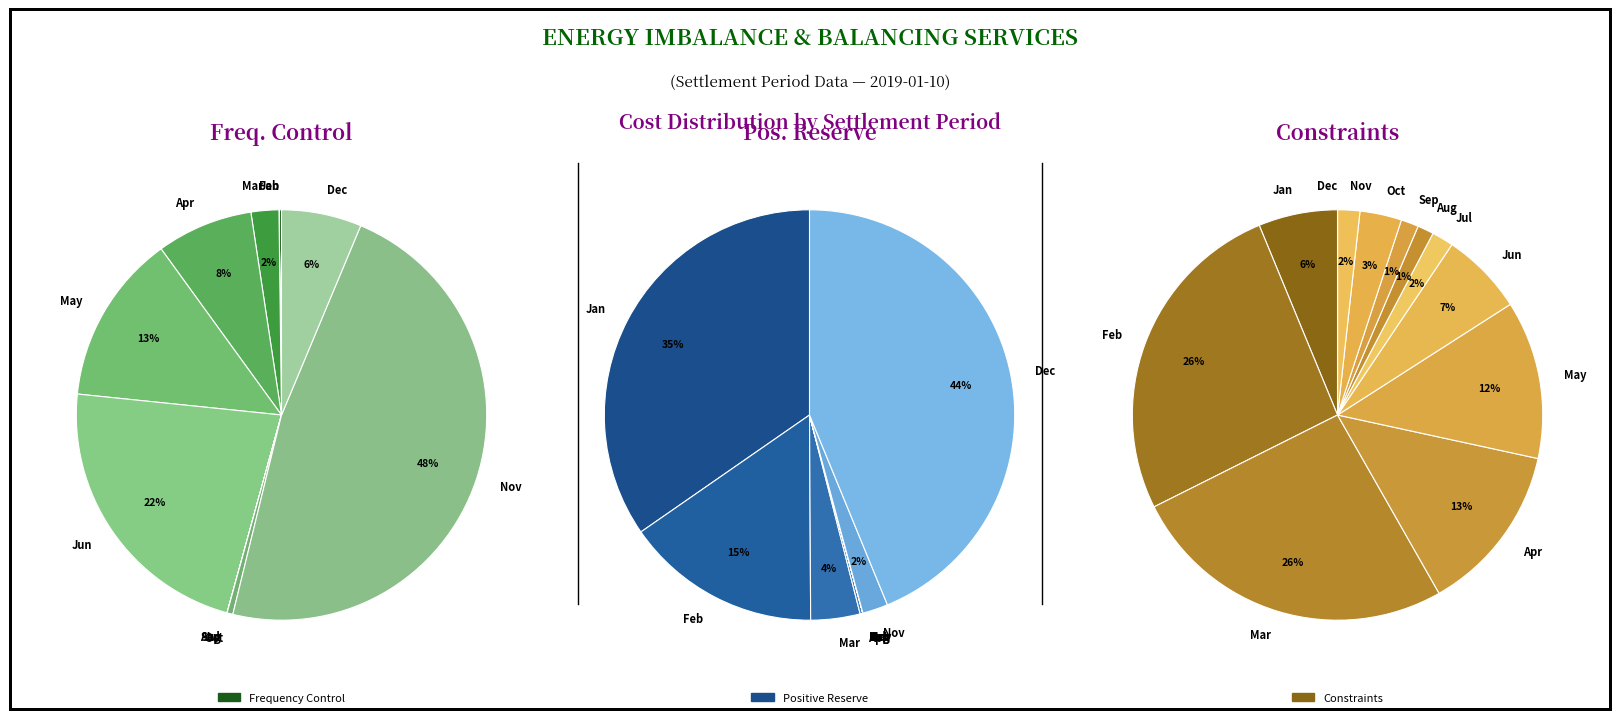

How much of the chart is everything except Positive Reserve?

38.0%